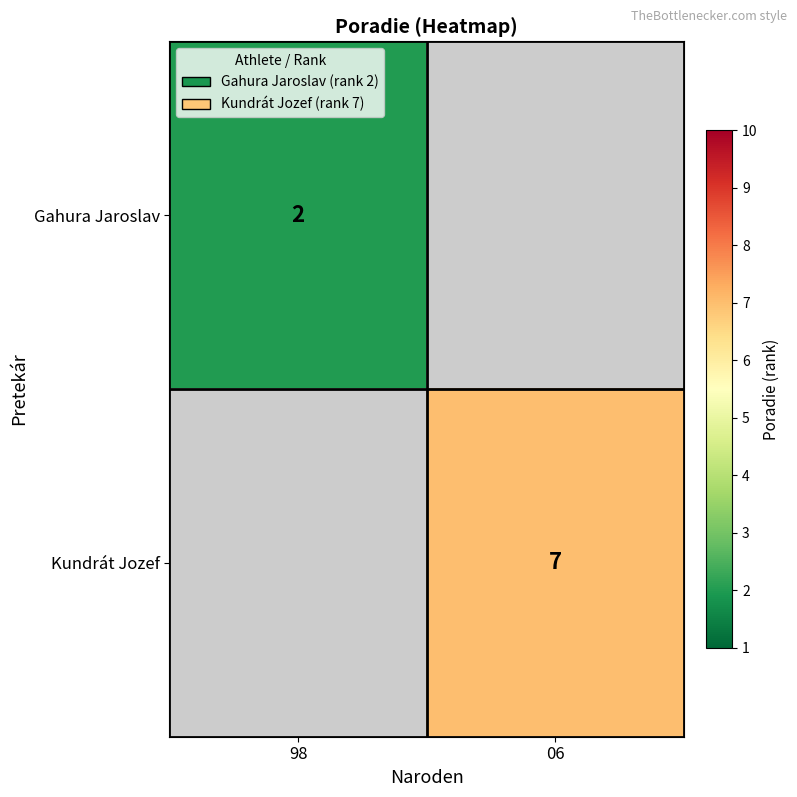

Which has a higher value, 98 or 06?

06